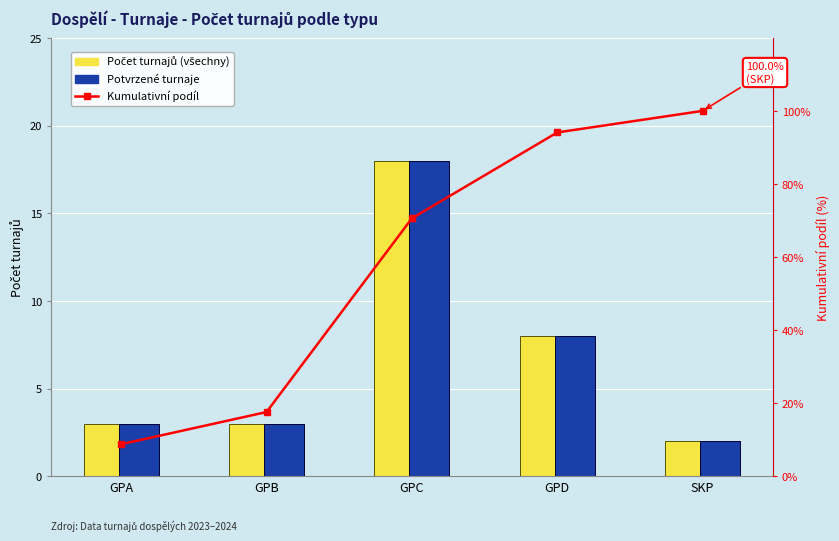

Where does the Kumulativní podíl series first go above 70?

GPC